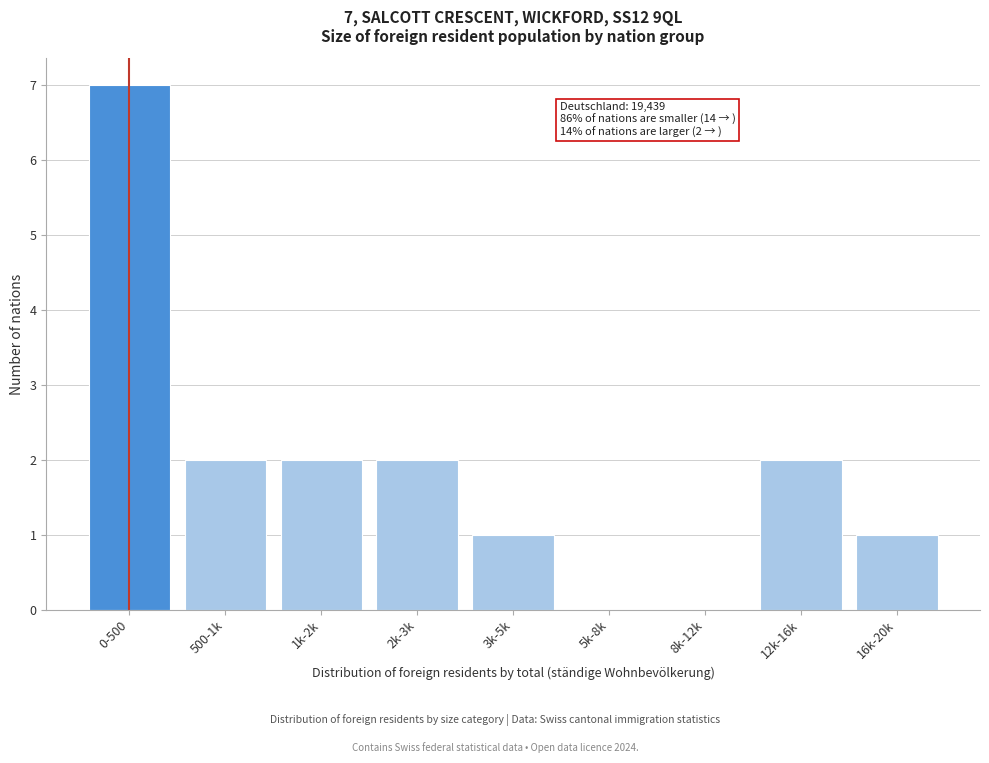

Reading right to left, what are all the values shown in this chart?

16k-20k=1	12k-16k=2	8k-12k=0	5k-8k=0	3k-5k=1	2k-3k=2	1k-2k=2	500-1k=2	0-500=7